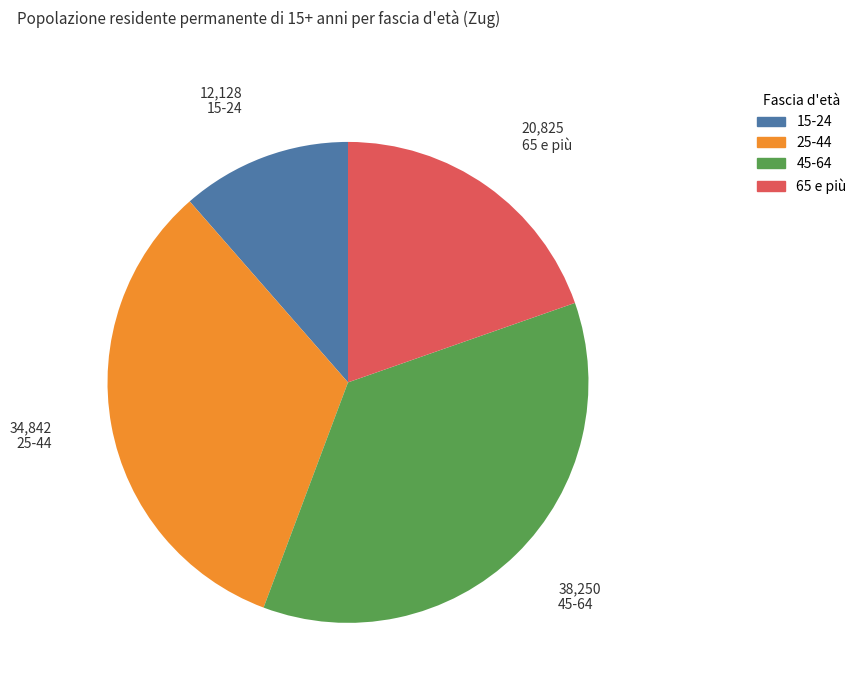

Which has a higher value, 15-24 or 65 e più?

65 e più